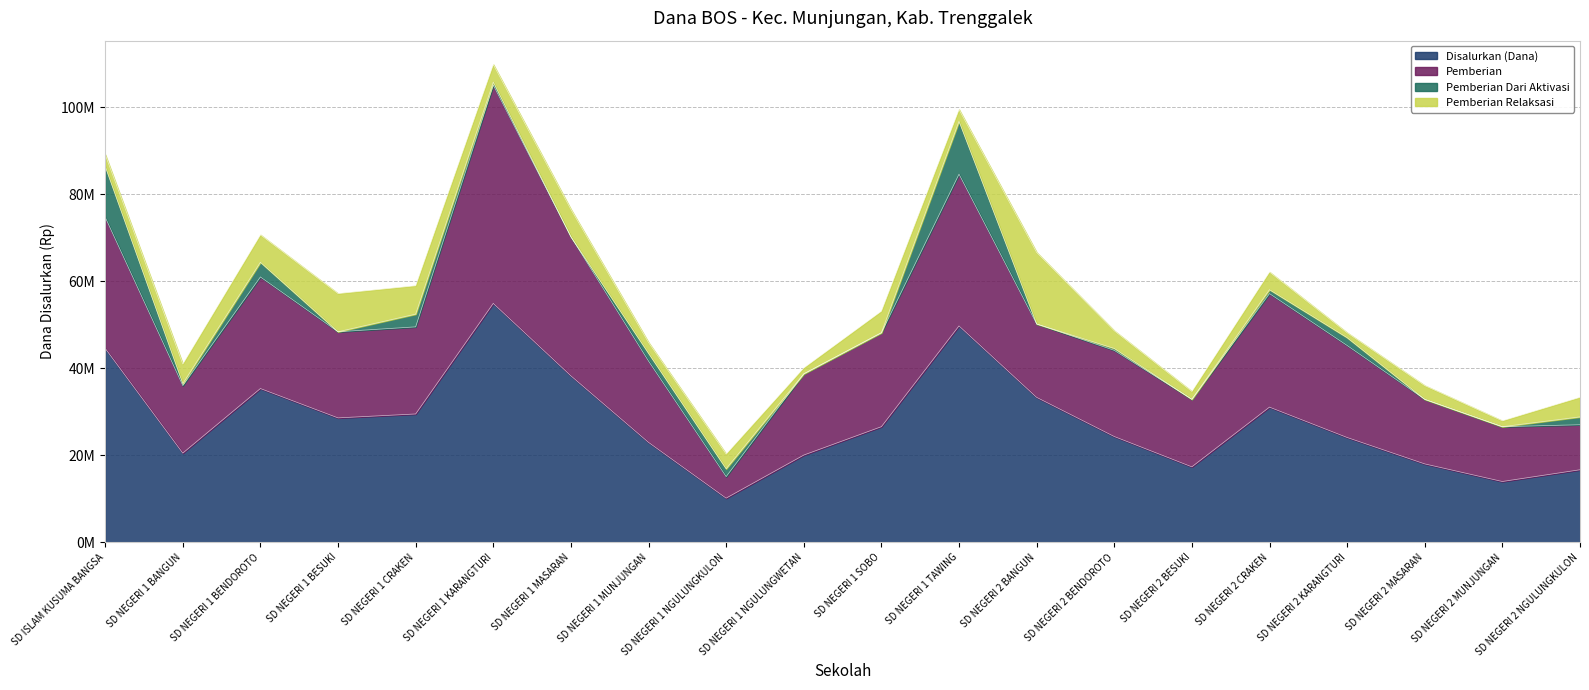

Does the chart have visible grid lines?

Yes